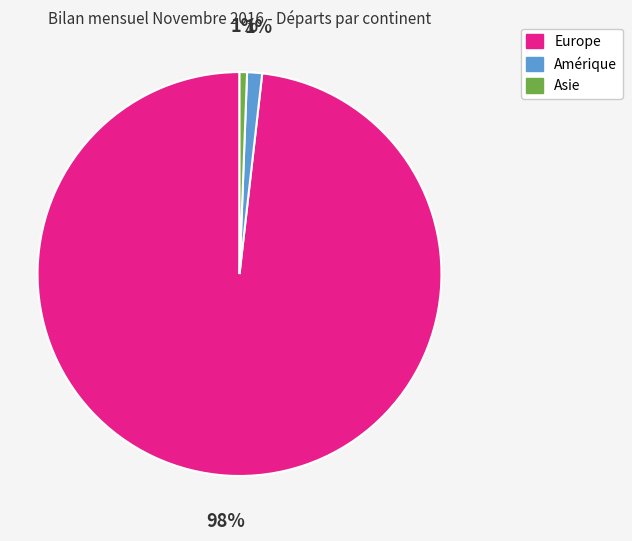

The Europe slice represents 98% of the pie. True or false?

True